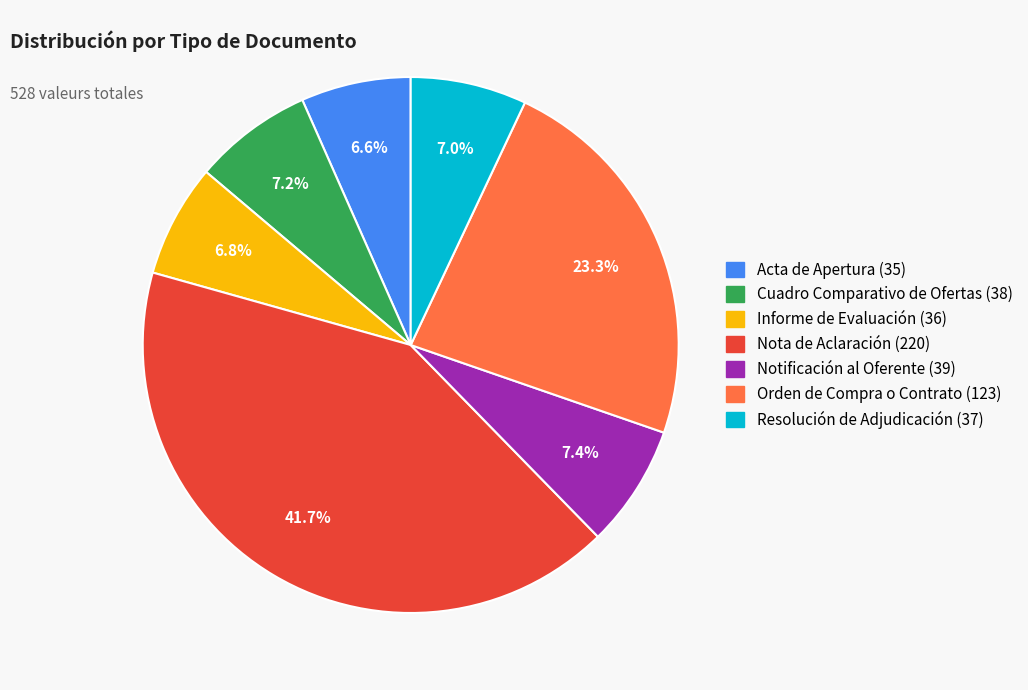

To the nearest percent, what is the difference between the largest and smallest slice percentages?

35%